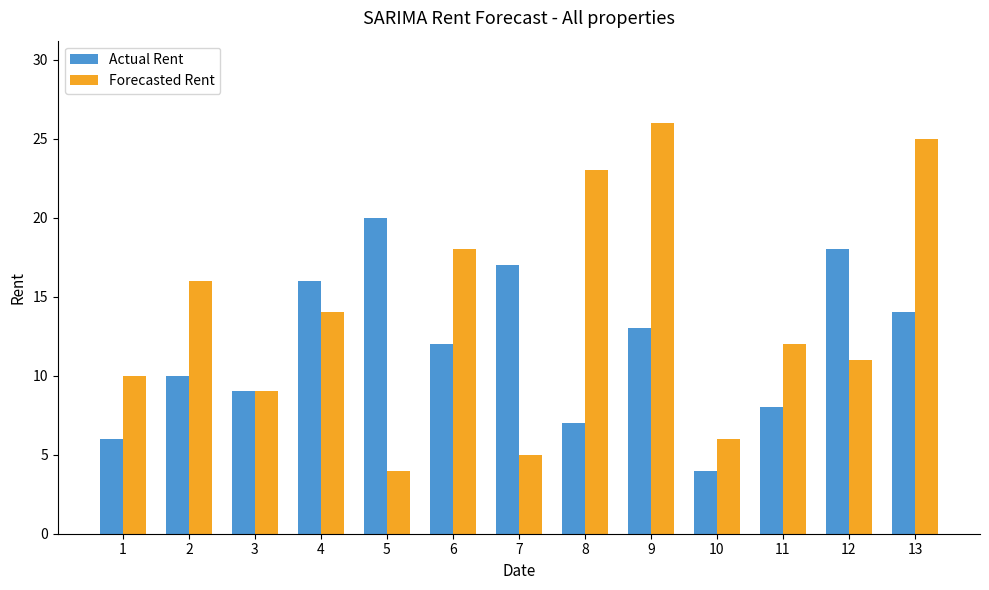

How many distinct data groups are displayed?

2